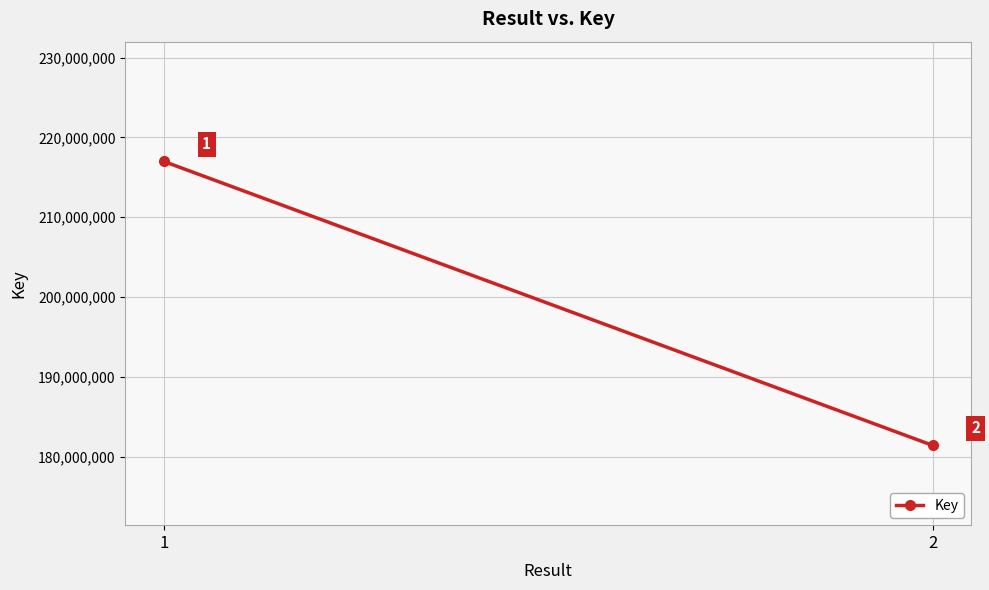

Count the number of categories in the chart.

2